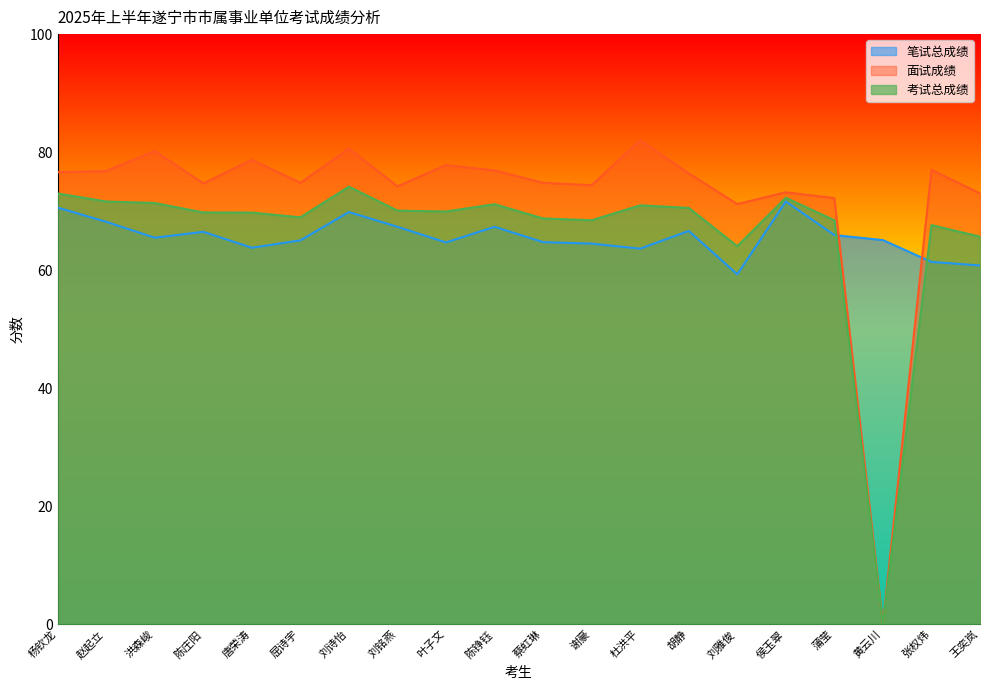

Count the number of categories in the chart.

20